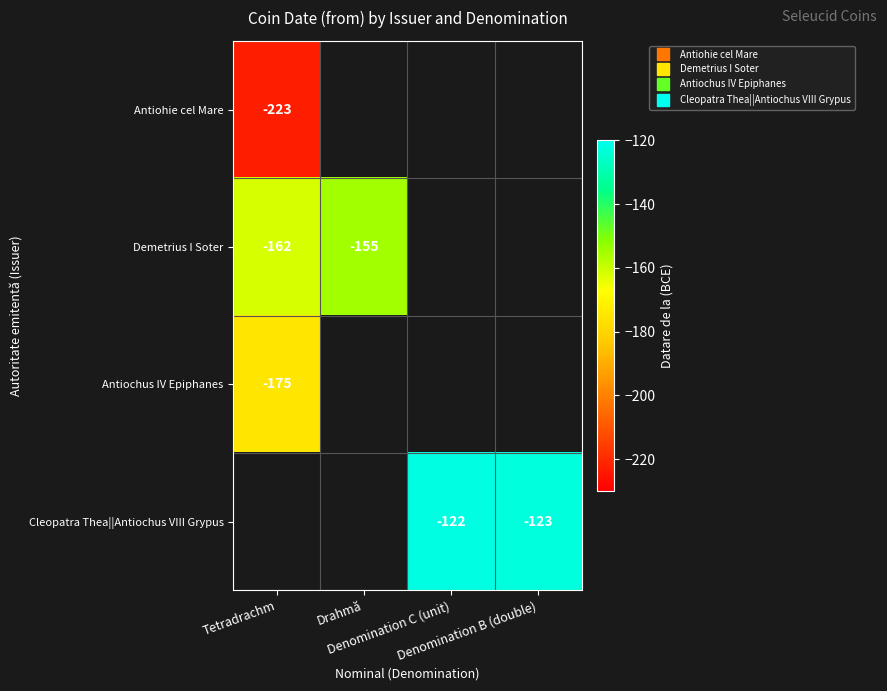

How many negative values does the Demetrius I Soter series have?

2